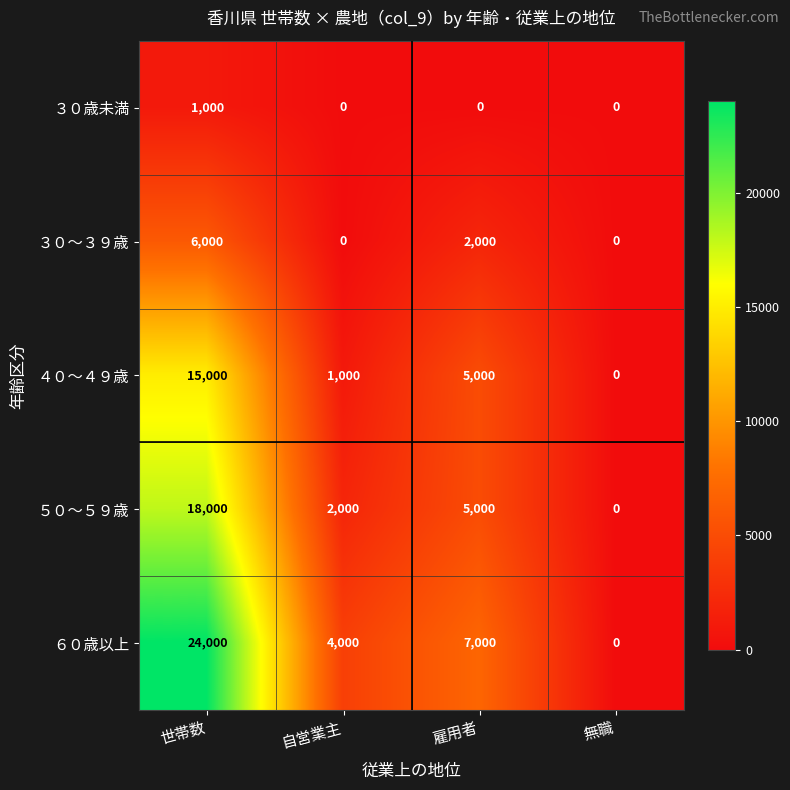

Reading left to right, list all the values displayed in this chart.

３０歳未満: 1000	0	0	0
３０～３９歳: 6000	0	2000	0
４０～４９歳: 15000	1000	5000	0
５０～５９歳: 18000	2000	5000	0
６０歳以上: 24000	4000	7000	0